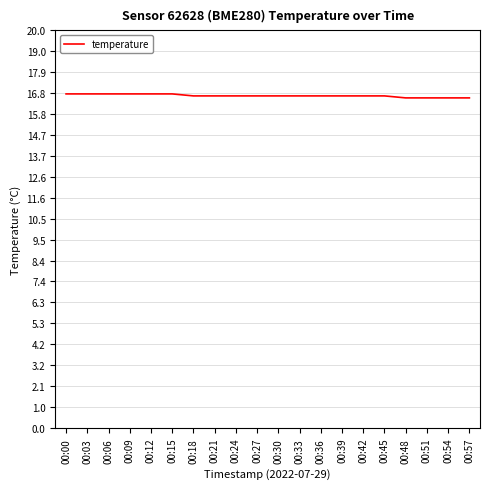

Reading left to right, list all the values displayed in this chart.

16.8	16.8	16.8	16.8	16.8	16.8	16.7	16.7	16.7	16.7	16.7	16.7	16.7	16.7	16.7	16.7	16.6	16.6	16.6	16.6